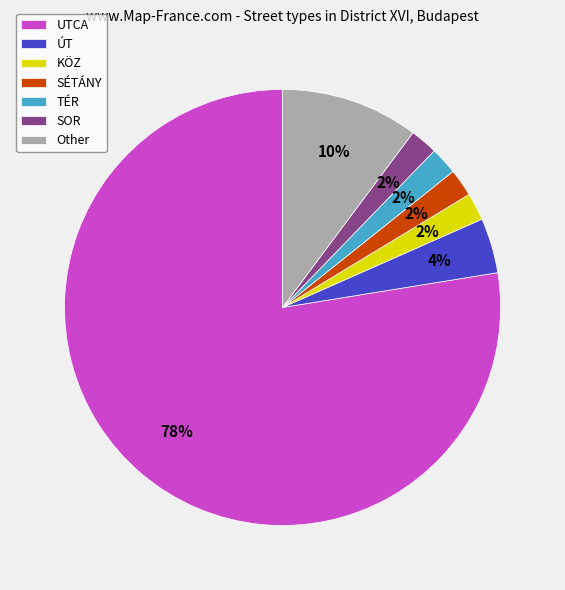

Combined, do Other and TÉR account for over 50%?

No